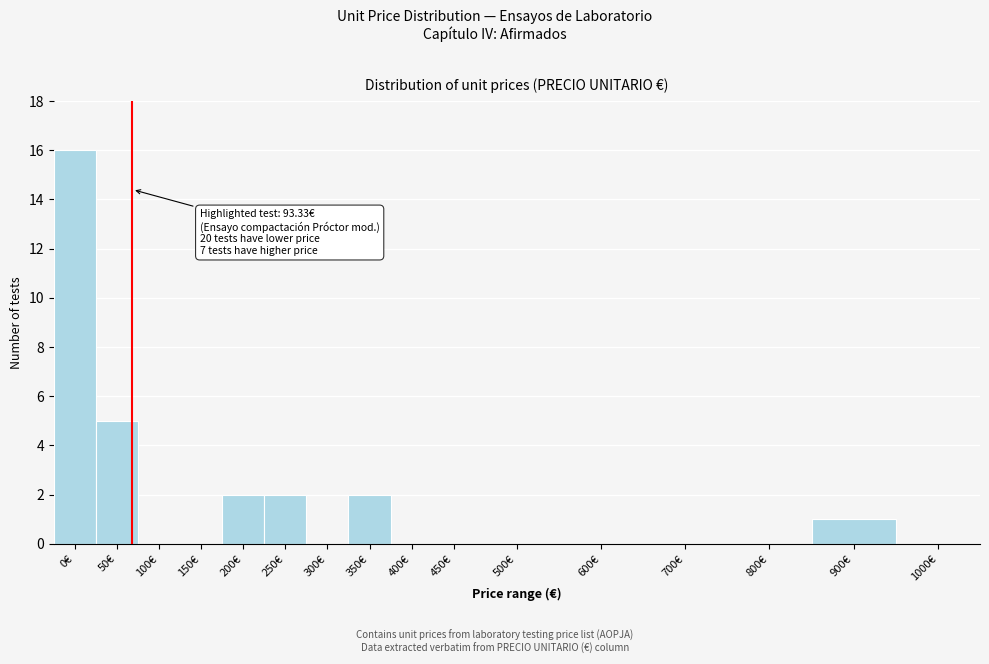

Reading right to left, extract all data points from this chart.

1000€=0	900€=1	800€=0	700€=0	600€=0	500€=0	450€=0	400€=0	350€=2	300€=0	250€=2	200€=2	150€=0	100€=0	50€=5	0€=16